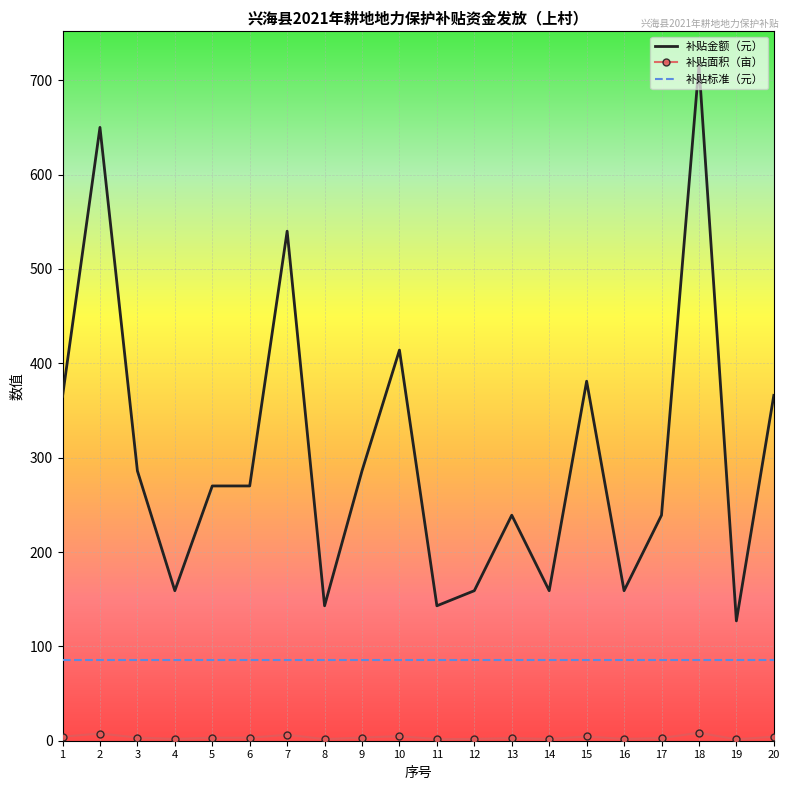

What is the greatest value displayed?

716.0